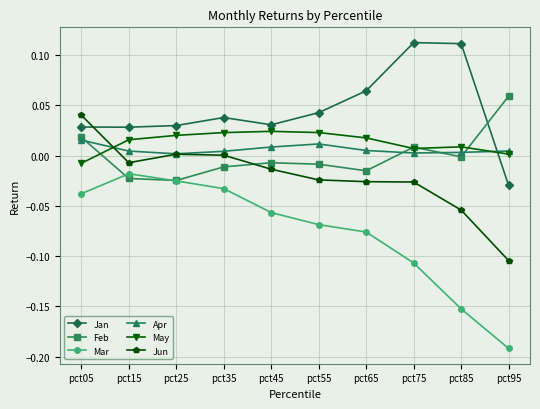

In Apr, how many points are lower than both neighbors (excluding endpoints)?

2